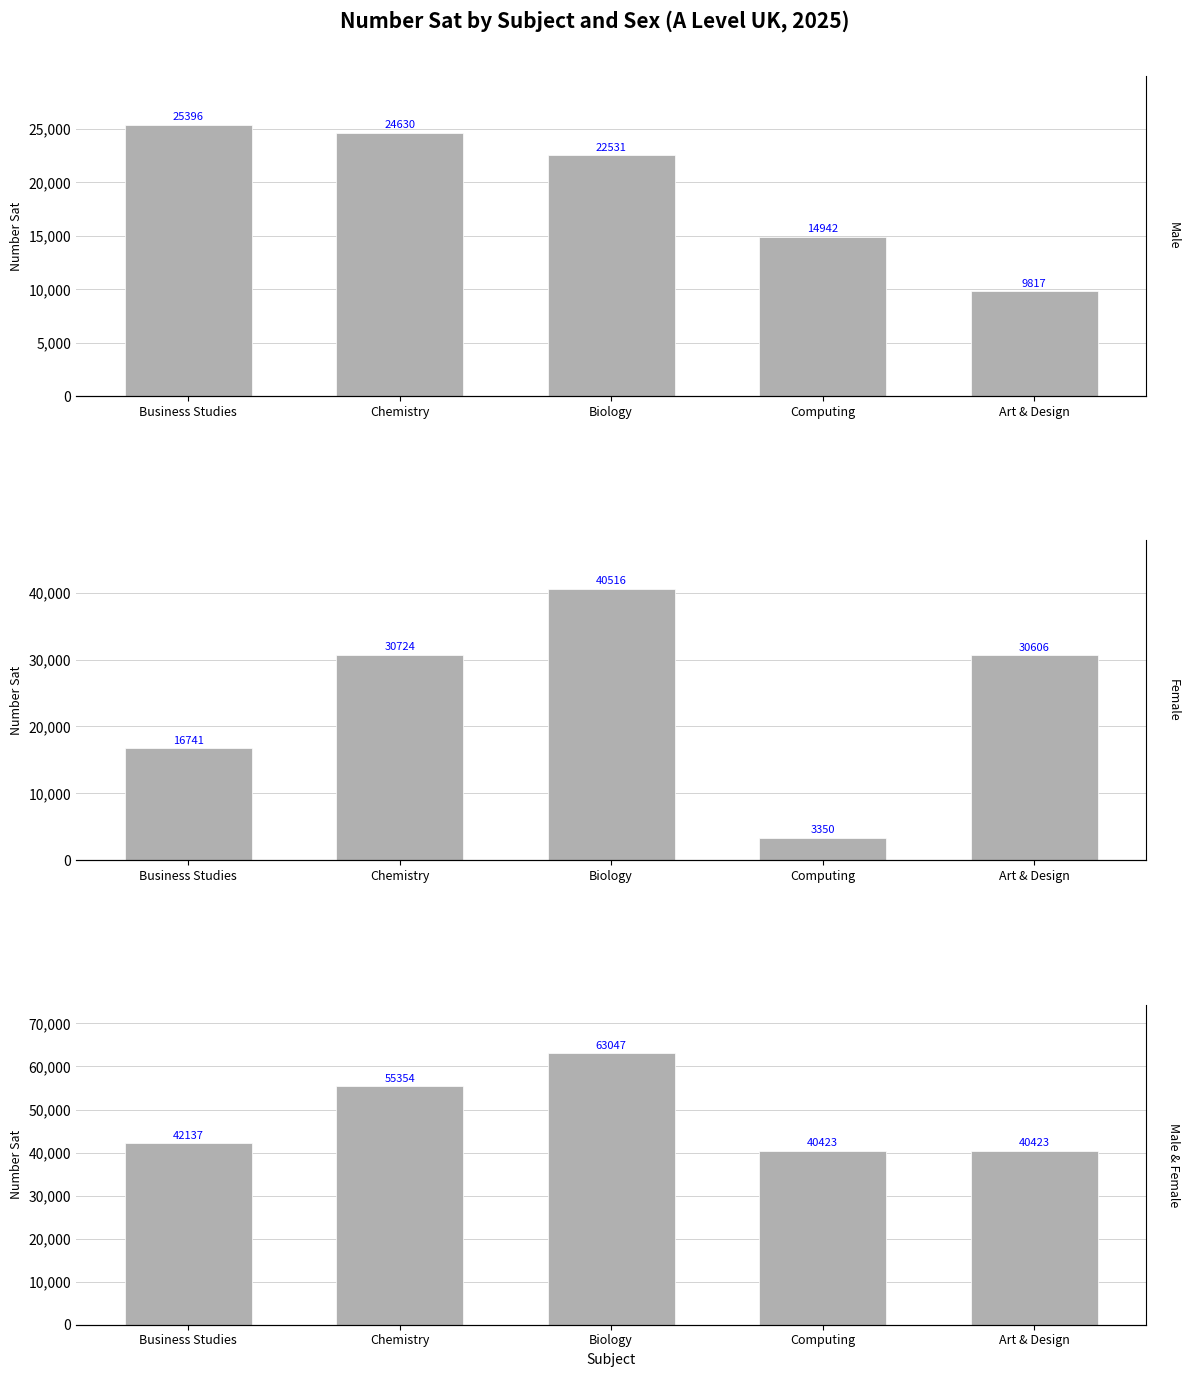

How many bars are there in total?

15